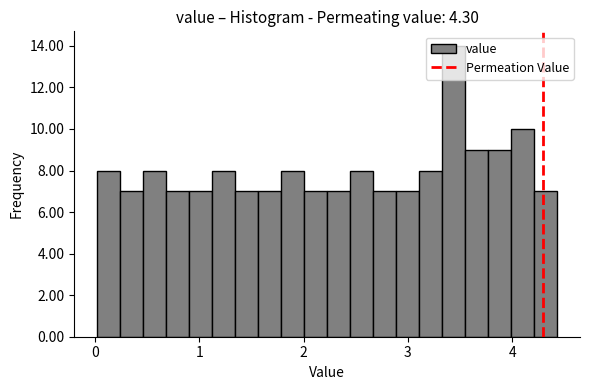

Around what value on the x-axis is the tallest bar? Give the approximate position of its centre, as read against the axis.

3.4